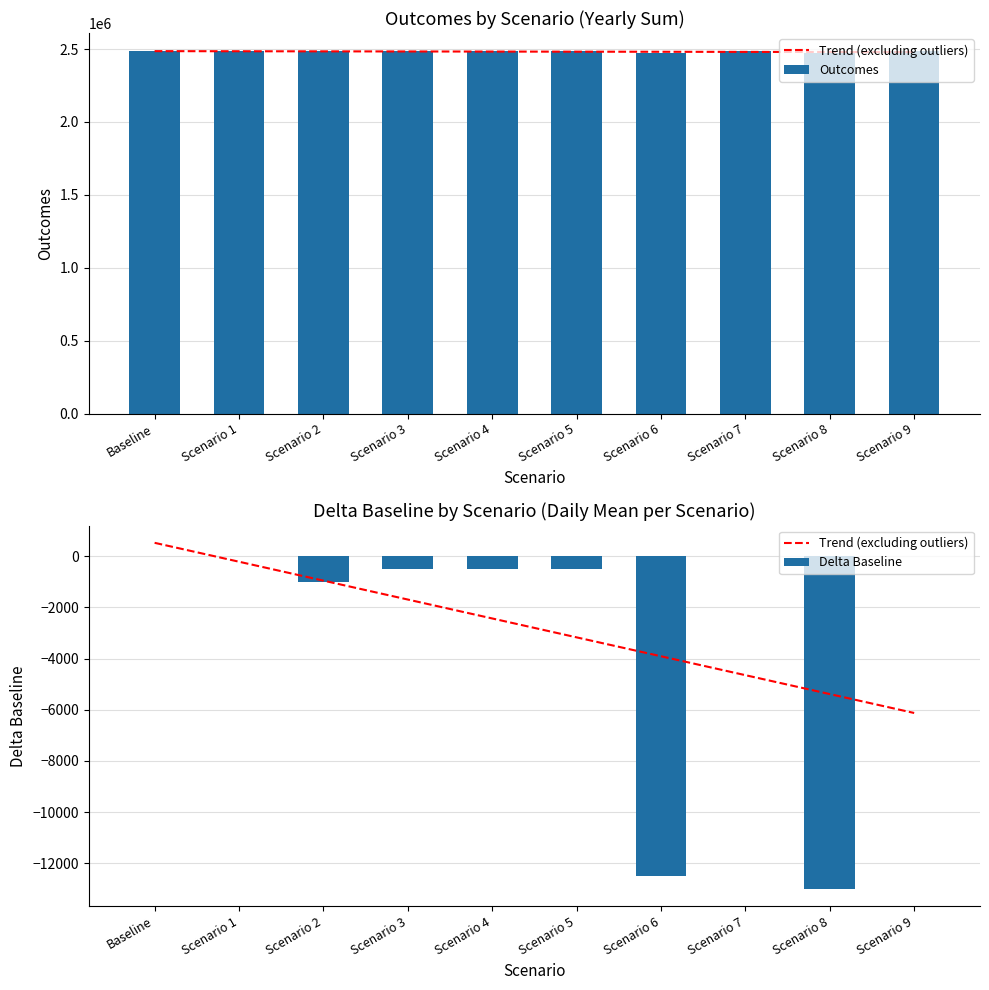

Reading left to right, what are all the values shown in this chart?

Trend (excluding outliers): Baseline=527.3	Scenario 1=-212.1	Scenario 2=-951.5	Scenario 3=-1690.9	Scenario 4=-2430.3	Scenario 5=-3169.7	Scenario 6=-3909.1	Scenario 7=-4648.5	Scenario 8=-5387.9	Scenario 9=-6127.3
Outcomes: Baseline=2485000.0	Scenario 1=2485000.0	Scenario 2=2484000.0	Scenario 3=2484500.0	Scenario 4=2484500.0	Scenario 5=2484500.0	Scenario 6=2472500.0	Scenario 7=2485000.0	Scenario 8=2472000.0	Scenario 9=2485000.0
Delta Baseline: Baseline=0.0	Scenario 1=0.0	Scenario 2=-1000.0	Scenario 3=-500.0	Scenario 4=-500.0	Scenario 5=-500.0	Scenario 6=-12500.0	Scenario 7=0.0	Scenario 8=-13000.0	Scenario 9=0.0